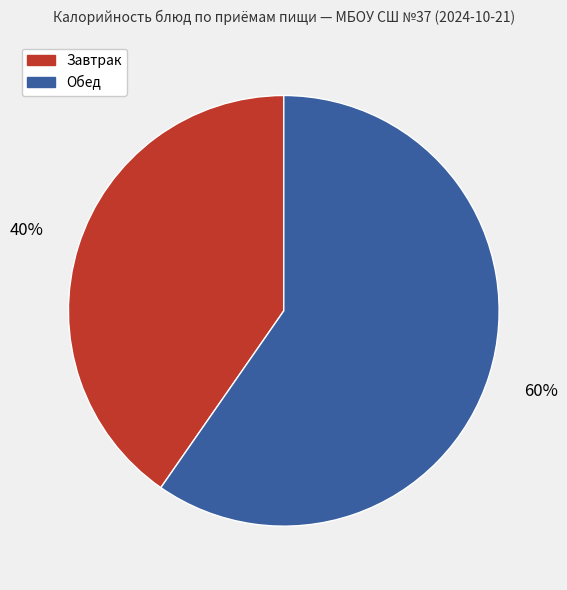

Is there any slice that represents more than half of the pie?

Yes